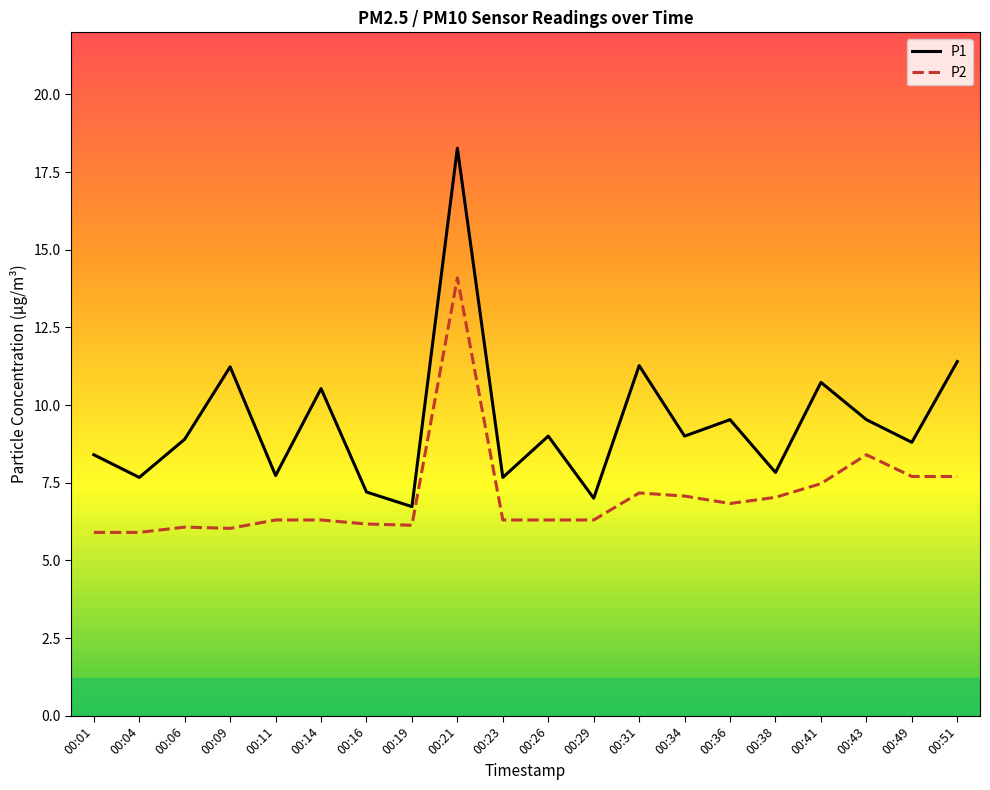

True or false: P2 and P1 cross at least once.

False